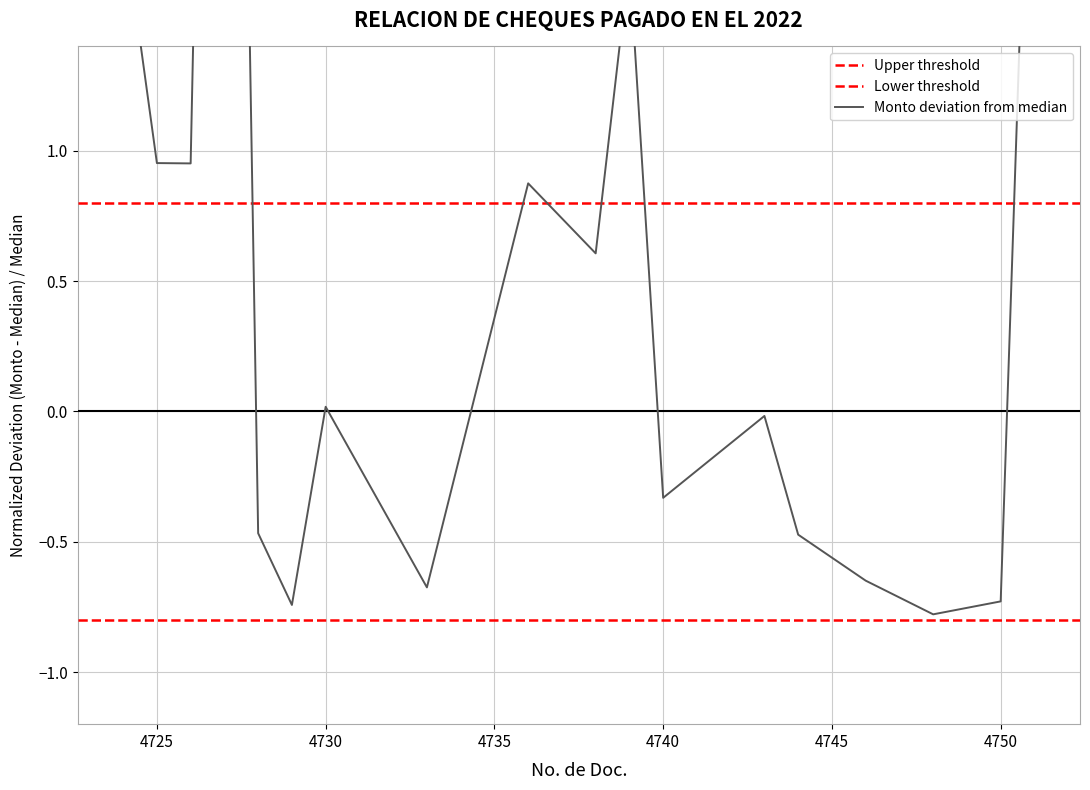

How many negative values are there?

9